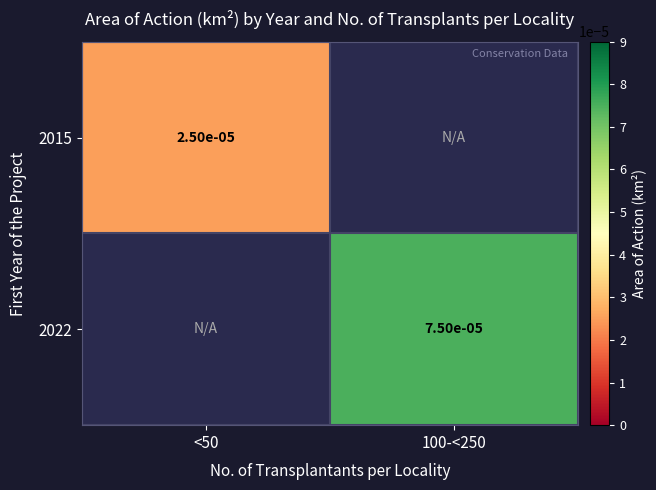

Where is 2015 nearest to the value 0?

<50